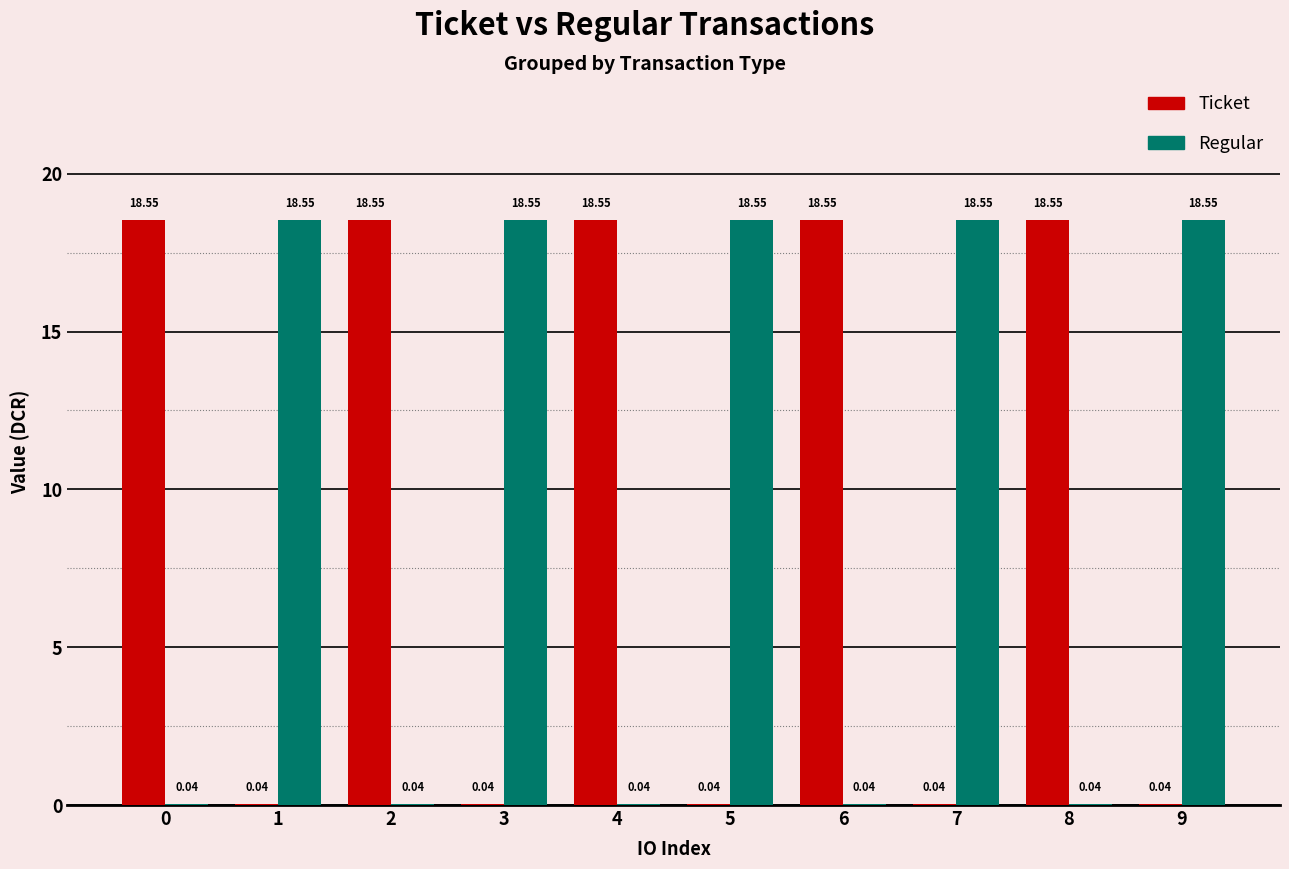

Is the value of Regular at 7 greater than the value of Ticket at 7?

Yes